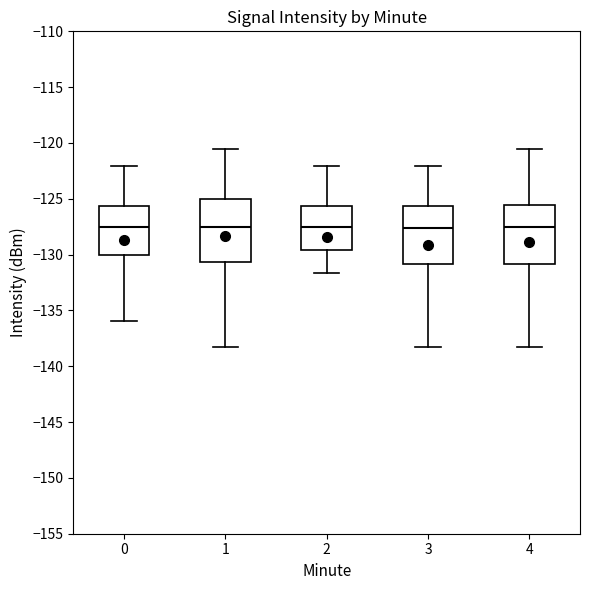

Reading left to right, read every box against the y-axis: the position of its median line, the range the box covers, and the ends of its whiskers. The values are not printed on the chart, so give them approximately, as read against the axis.

0: median -127.5, box -130.0 to -125.5, whiskers -136.0 to -122.0
1: median -127.5, box -130.5 to -125.0, whiskers -138.5 to -120.5
2: median -127.5, box -129.5 to -125.5, whiskers -131.5 to -122.0
3: median -127.5, box -131.0 to -125.5, whiskers -138.5 to -122.0
4: median -127.5, box -131.0 to -125.5, whiskers -138.5 to -120.5